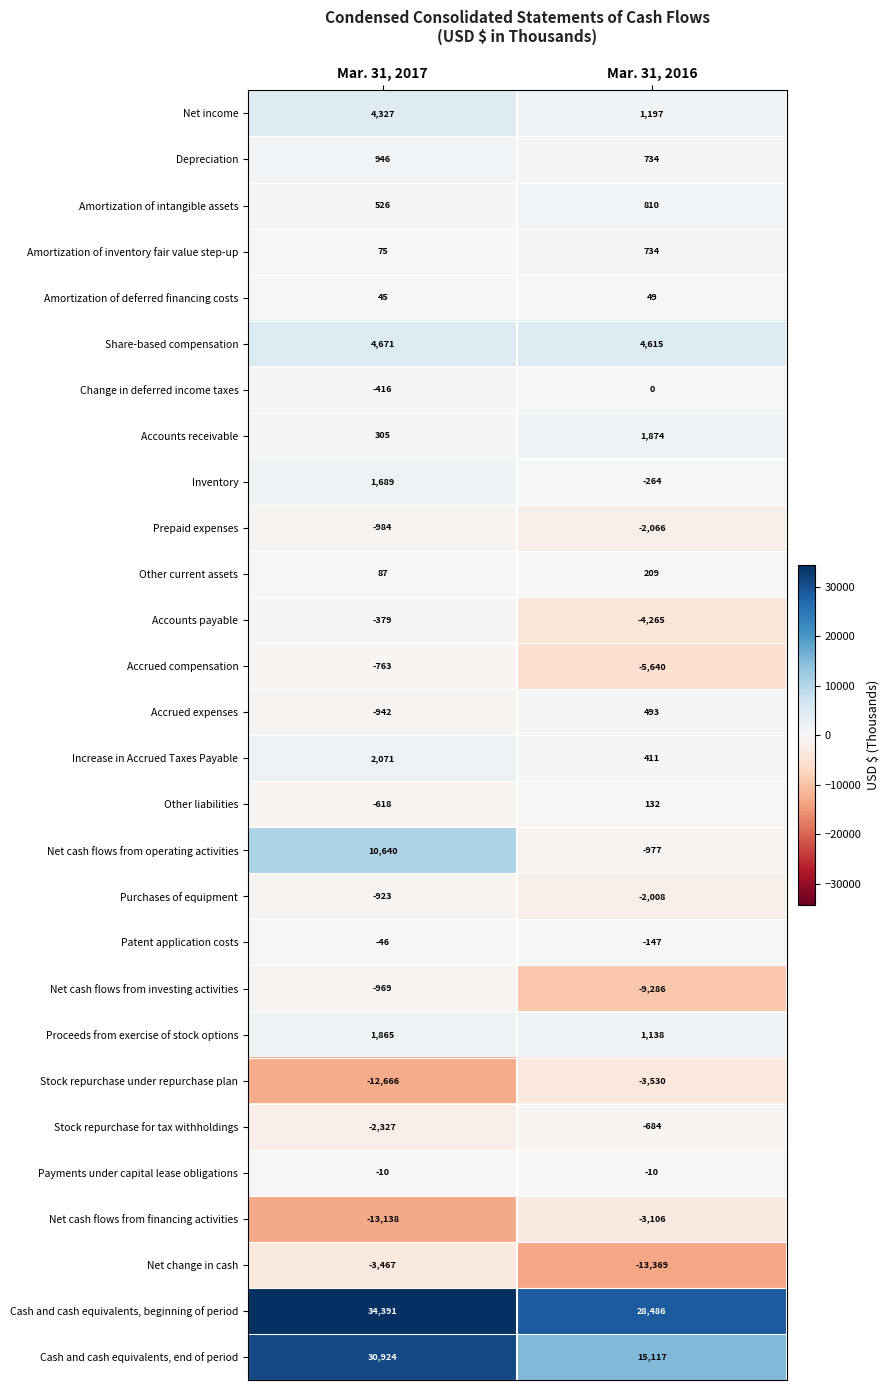

Rank the series by their maximum value, from highest to lowest.

Cash and cash equivalents, beginning of period, Cash and cash equivalents, end of period, Net cash flows from operating activities, Share-based compensation, Net income, Increase in Accrued Taxes Payable, Accounts receivable, Proceeds from exercise of stock options, Inventory, Depreciation, Amortization of intangible assets, Amortization of inventory fair value step-up, Accrued expenses, Other current assets, Other liabilities, Amortization of deferred financing costs, Change in deferred income taxes, Payments under capital lease obligations, Patent application costs, Accounts payable, Stock repurchase for tax withholdings, Accrued compensation, Purchases of equipment, Net cash flows from investing activities, Prepaid expenses, Net cash flows from financing activities, Net change in cash, Stock repurchase under repurchase plan